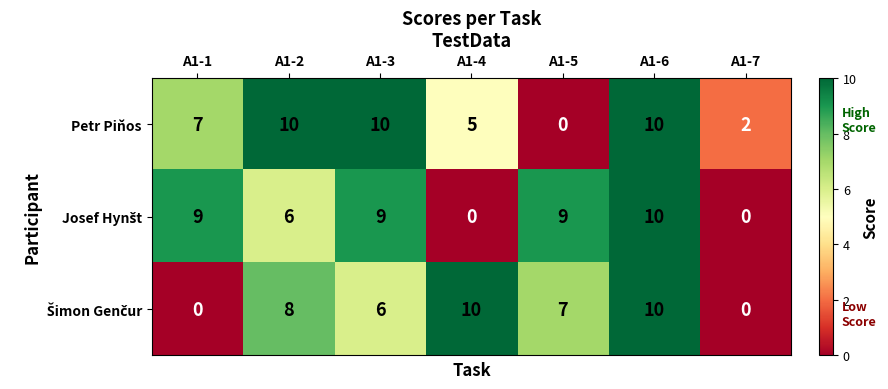

Which series has the largest total across all categories?

Petr Piňos